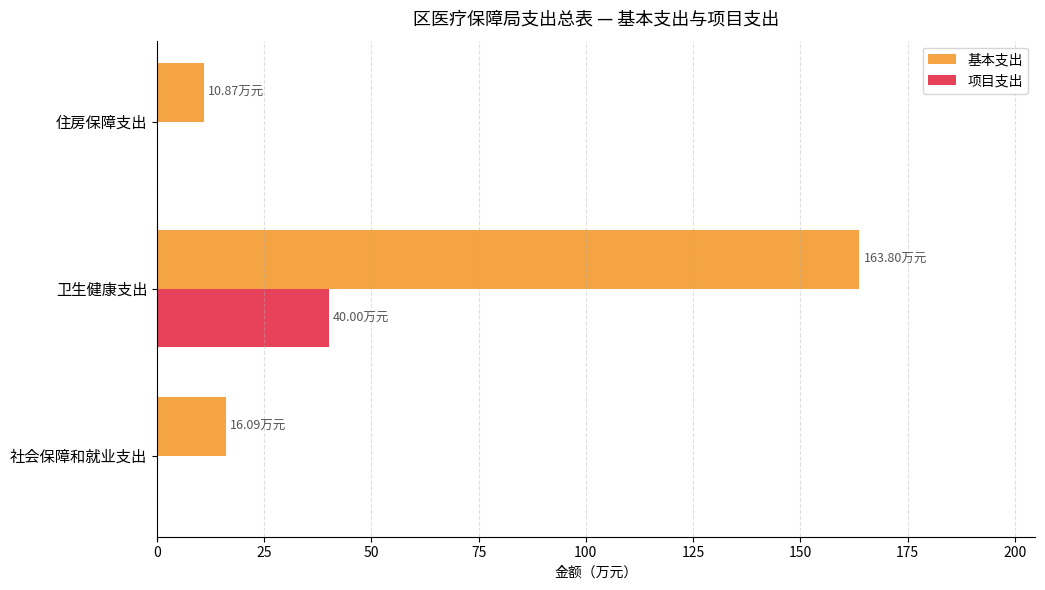

At which category is the sum across all series the highest?

卫生健康支出